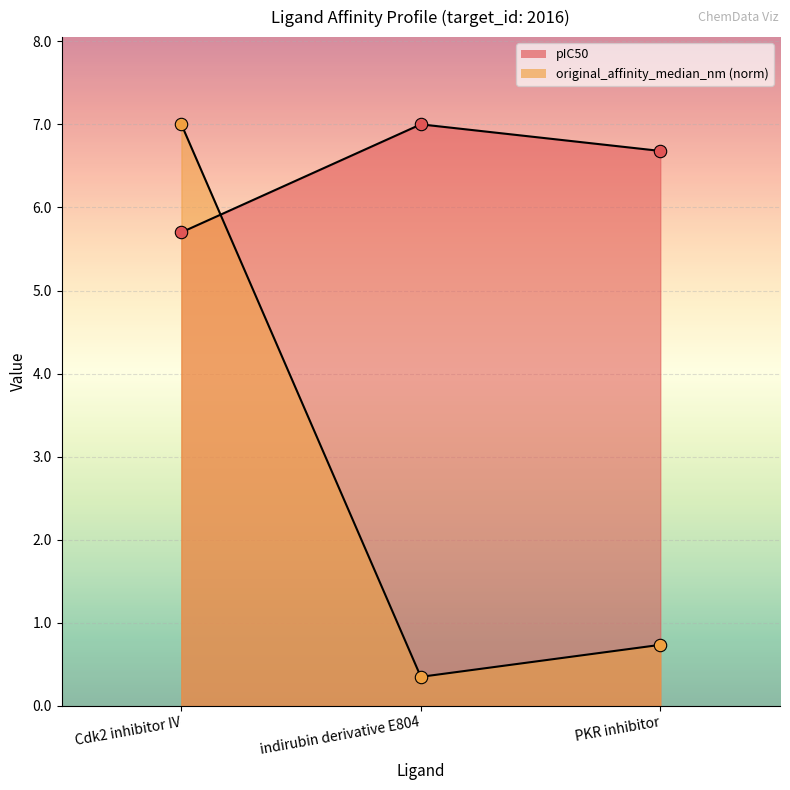

What is the total value across all series at PKR inhibitor?

7.4